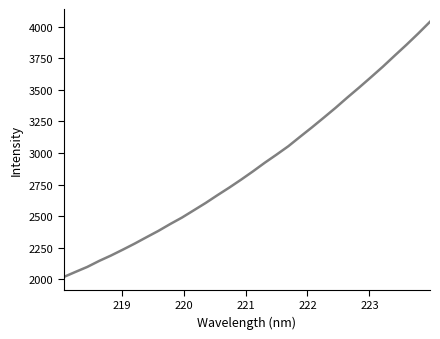

How many values exceed 2853?

16